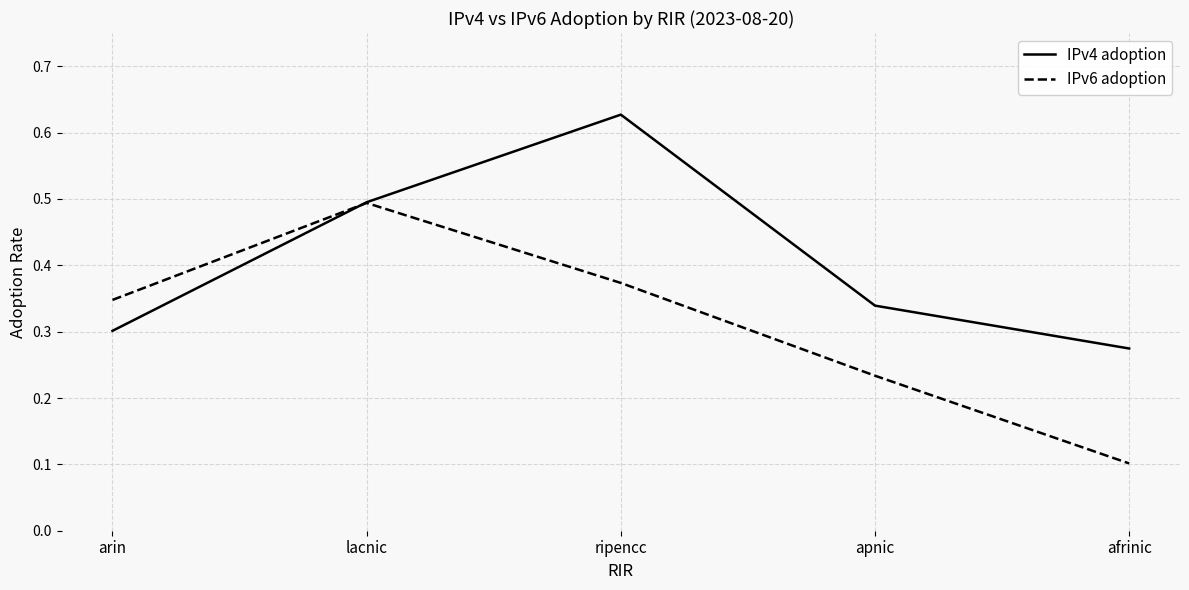

Rank the series by their average value, from highest to lowest.

IPv4 adoption, IPv6 adoption